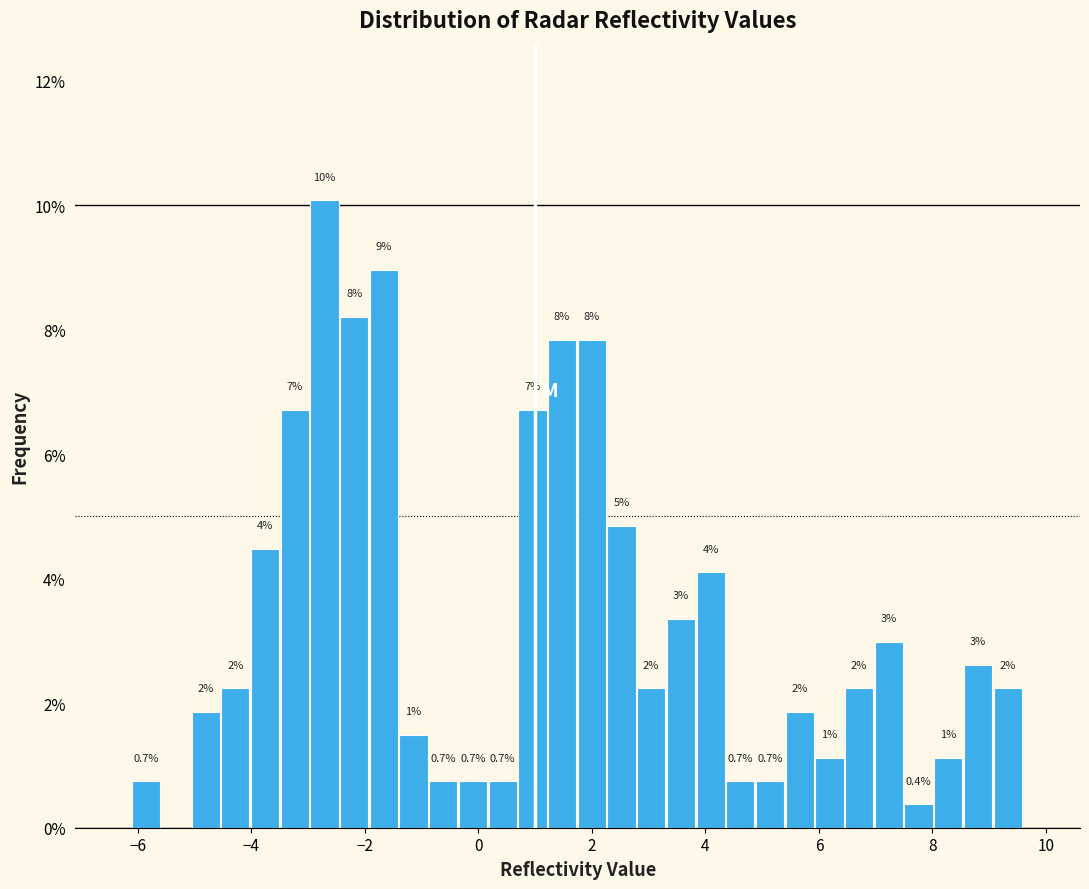

Read against the x-axis, roughly where is the centre of the tallest bar?

-2.8